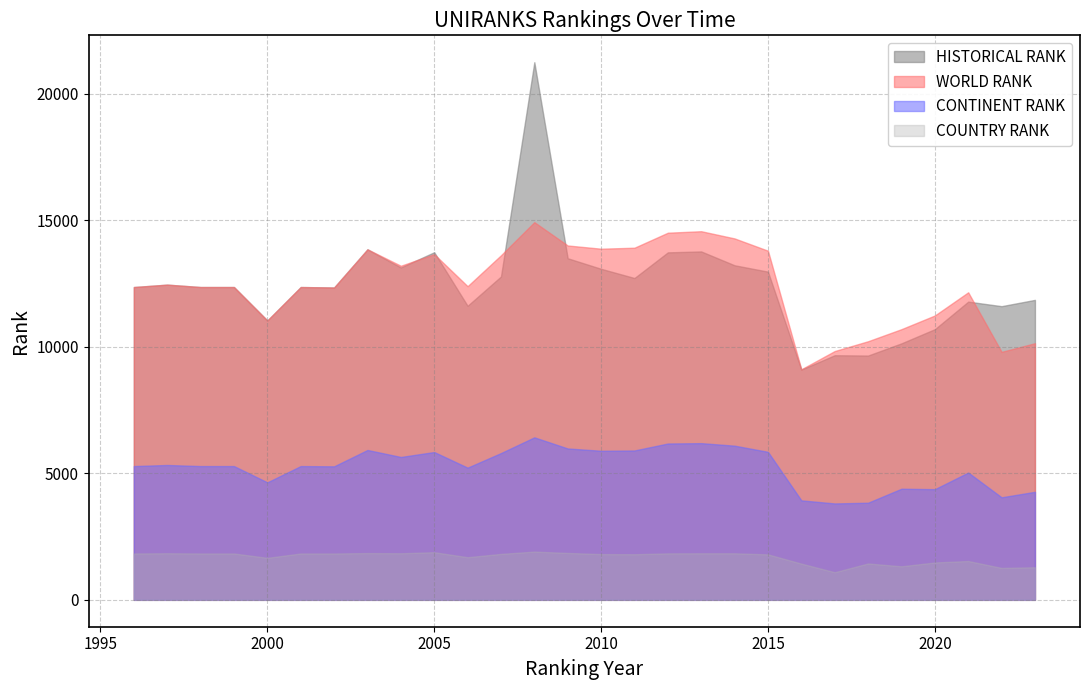

What is the difference between the world rank values at 2008 and 2019?

4230.0